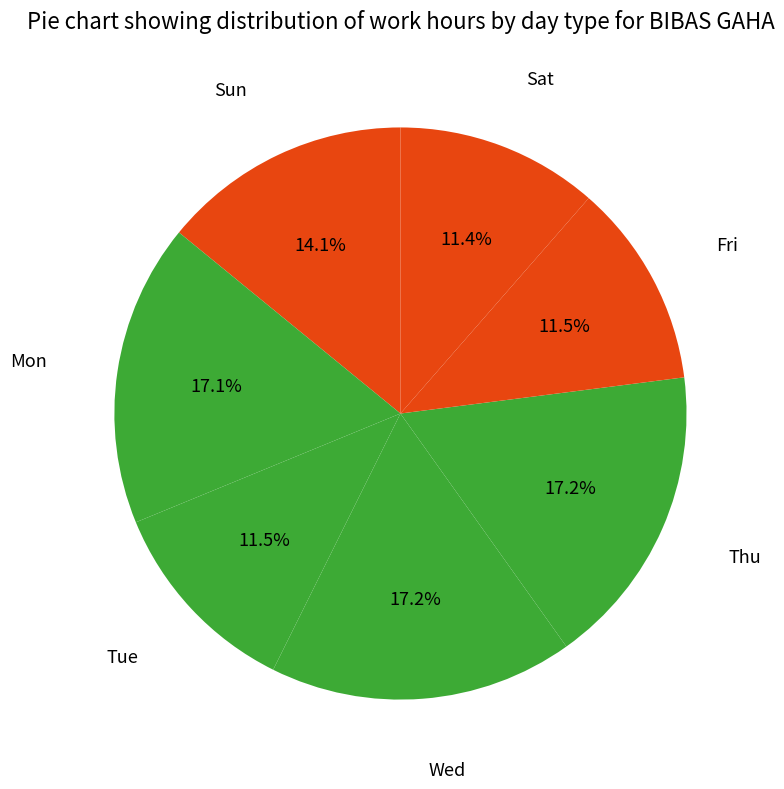

What is the ratio of the value at Tue to the value at Sun?

0.8